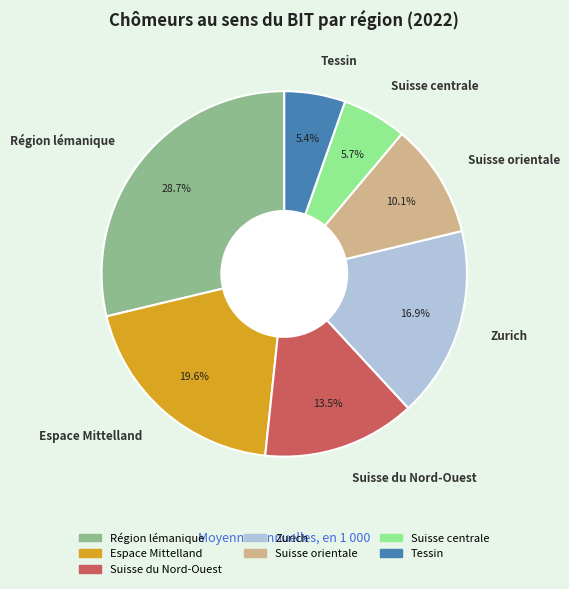

What is the ratio of the value at Suisse orientale to the value at Zurich?

0.6